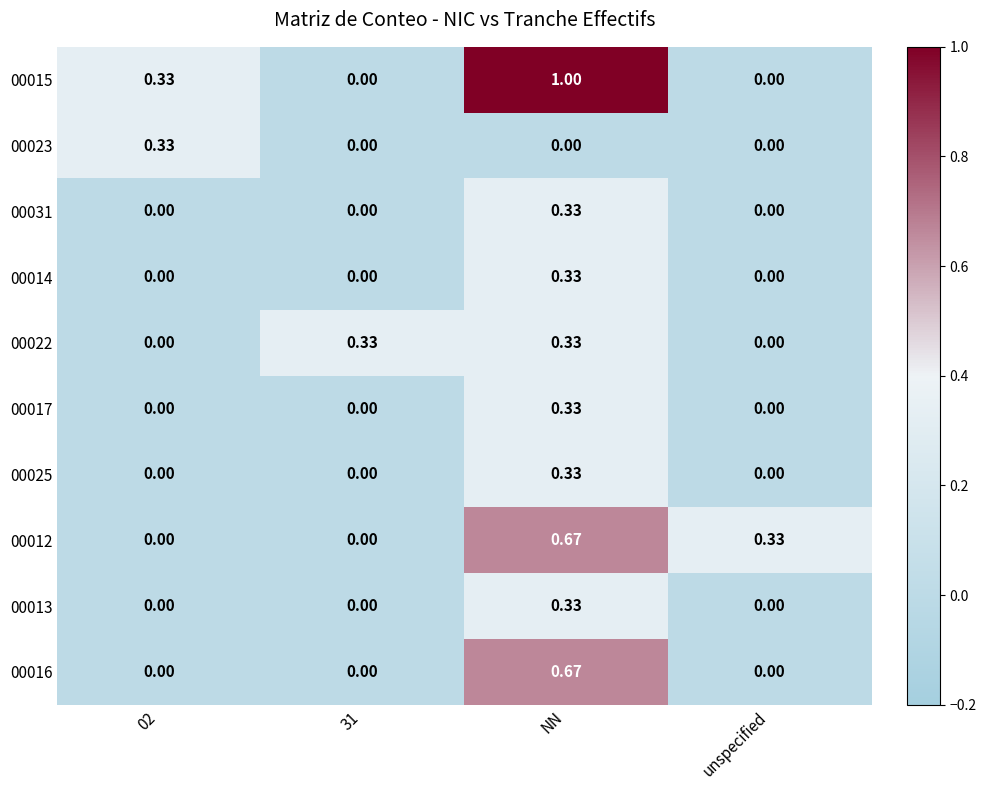

Is the value of 00014 at 31 greater than the value of 00017 at NN?

No